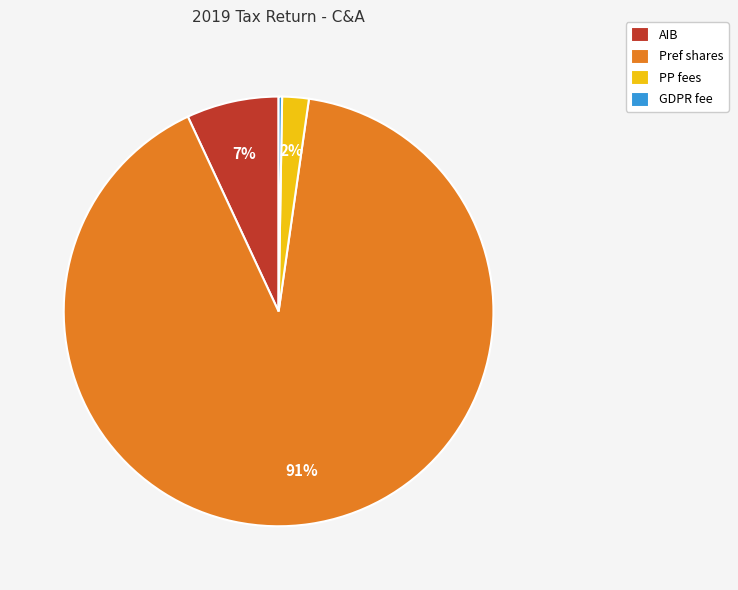

Is there any slice that represents more than half of the pie?

Yes